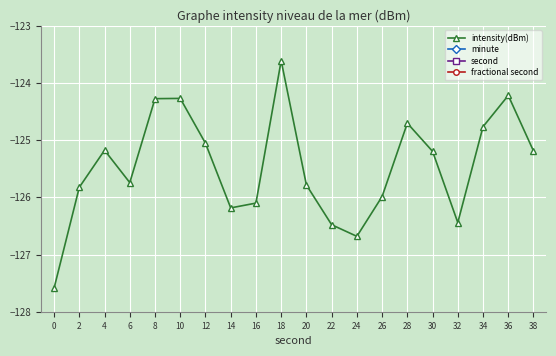

Reading left to right, extract all data points from this chart.

intensity(dBm): 0=-127.6	2=-125.8	4=-125.2	6=-125.7	8=-124.3	10=-124.3	12=-125.1	14=-126.2	16=-126.1	18=-123.6	20=-125.8	22=-126.5	24=-126.7	26=-126.0	28=-124.7	30=-125.2	32=-126.4	34=-124.8	36=-124.2	38=-125.2
minute: 0=0.0	2=0.0	4=0.0	6=0.0	8=0.0	10=0.0	12=0.0	14=0.0	16=0.0	18=0.0	20=0.0	22=0.0	24=0.0	26=0.0	28=0.0	30=0.0	32=0.0	34=0.0	36=0.0	38=0.0
second: 0=0.0	2=2.0	4=4.0	6=6.0	8=8.0	10=10.0	12=12.0	14=14.0	16=16.0	18=18.0	20=20.0	22=22.0	24=24.0	26=26.0	28=28.0	30=30.0	32=32.0	34=34.0	36=36.0	38=38.0
fractional second: 0=0.0	2=0.0	4=0.0	6=0.0	8=0.0	10=0.0	12=0.0	14=0.0	16=0.0	18=0.0	20=0.0	22=0.0	24=0.0	26=0.0	28=0.0	30=0.0	32=0.0	34=0.0	36=0.0	38=0.0